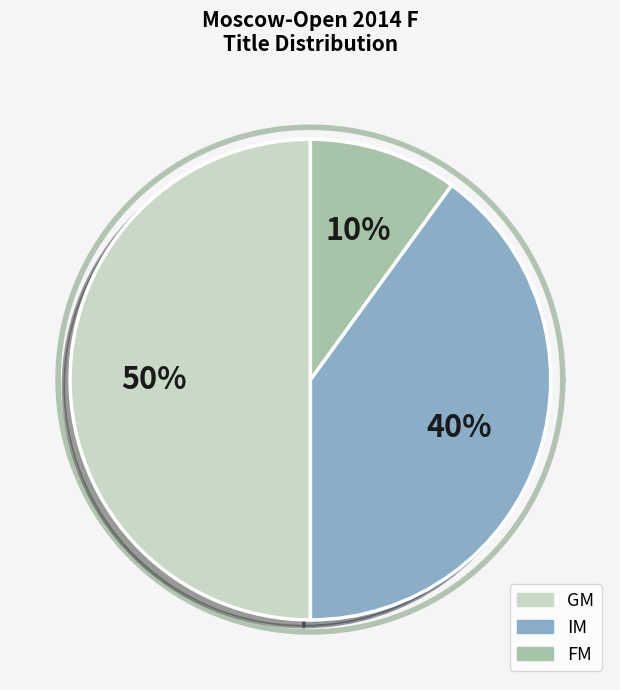

Is there a majority slice in this chart?

No